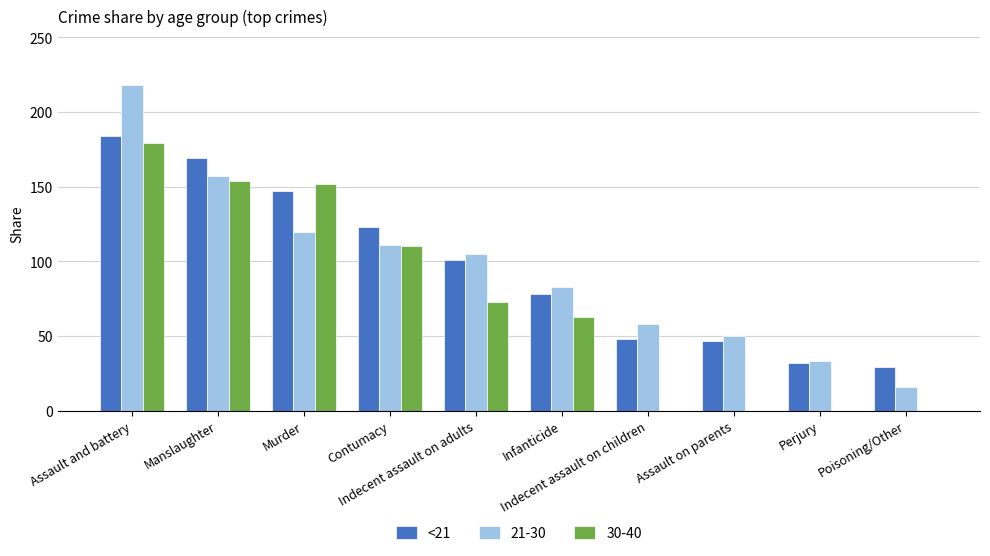

What is the maximum value for 21-30?

218